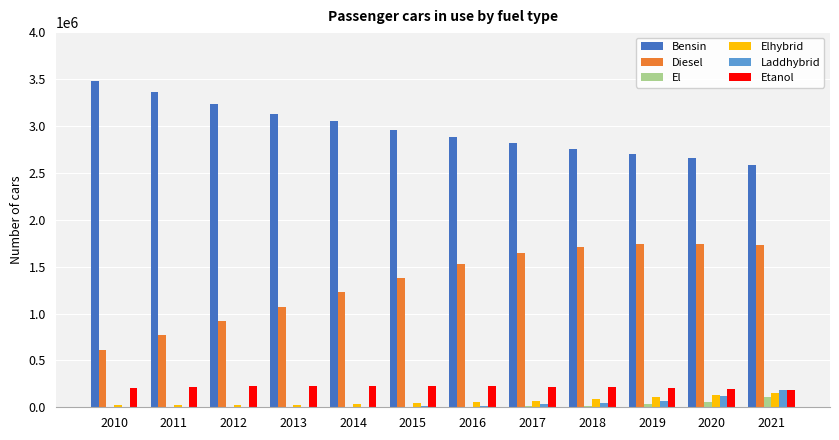

How many series are shown in this chart?

6